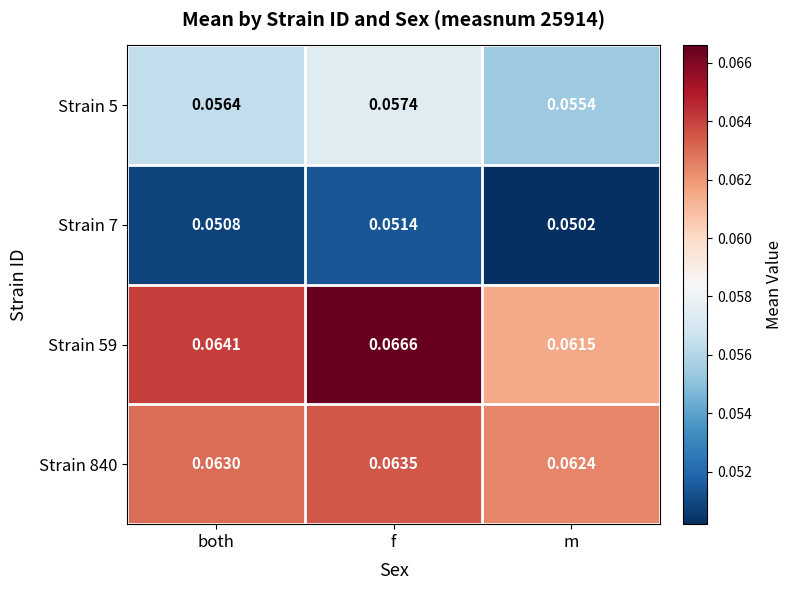

At which label does Strain 59 reach its minimum?

m